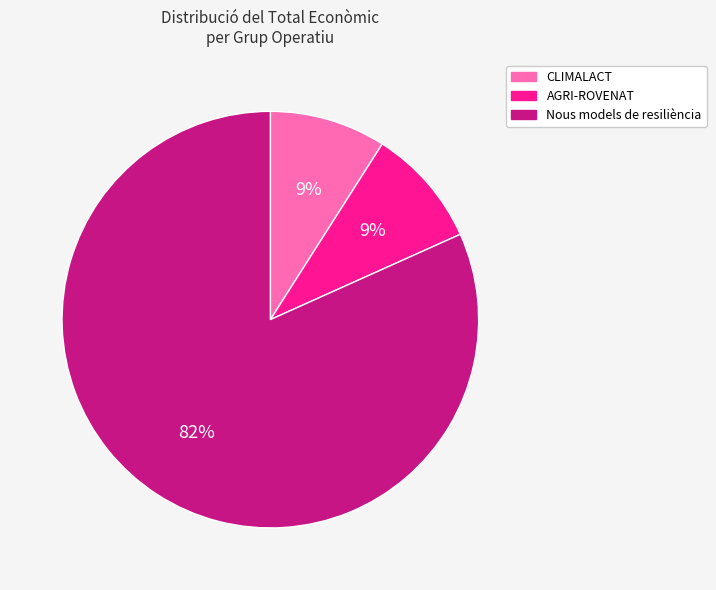

To the nearest percent, what portion does CLIMALACT represent?

9%